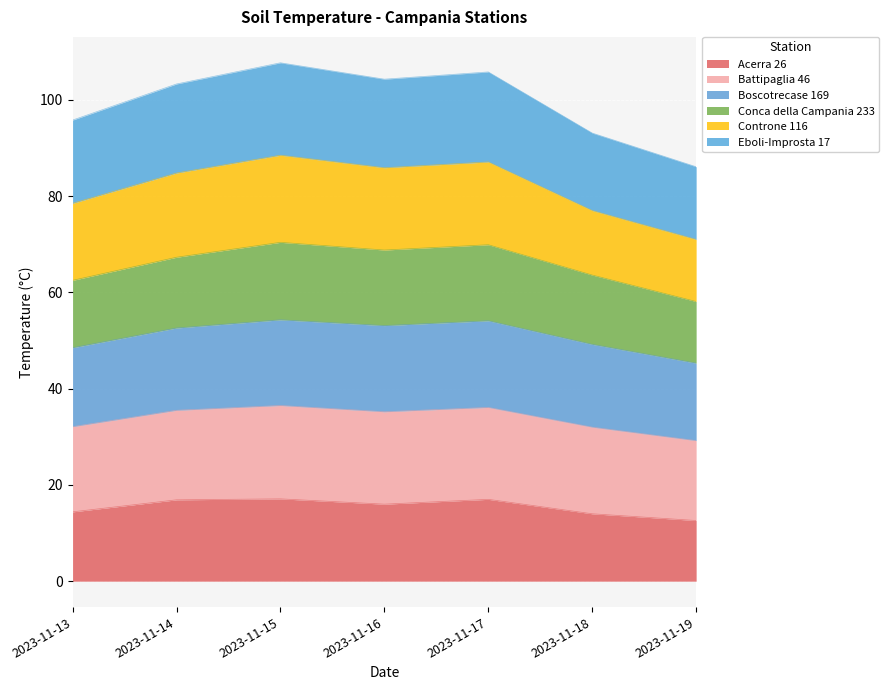

In Acerra 26, how many points are lower than both neighbors (excluding endpoints)?

1